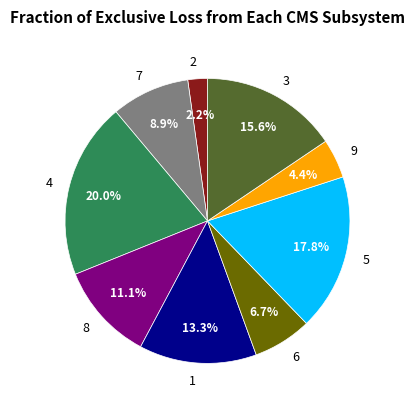

To the nearest percent, what is the difference between the 6 and 7 slice percentages?

2%